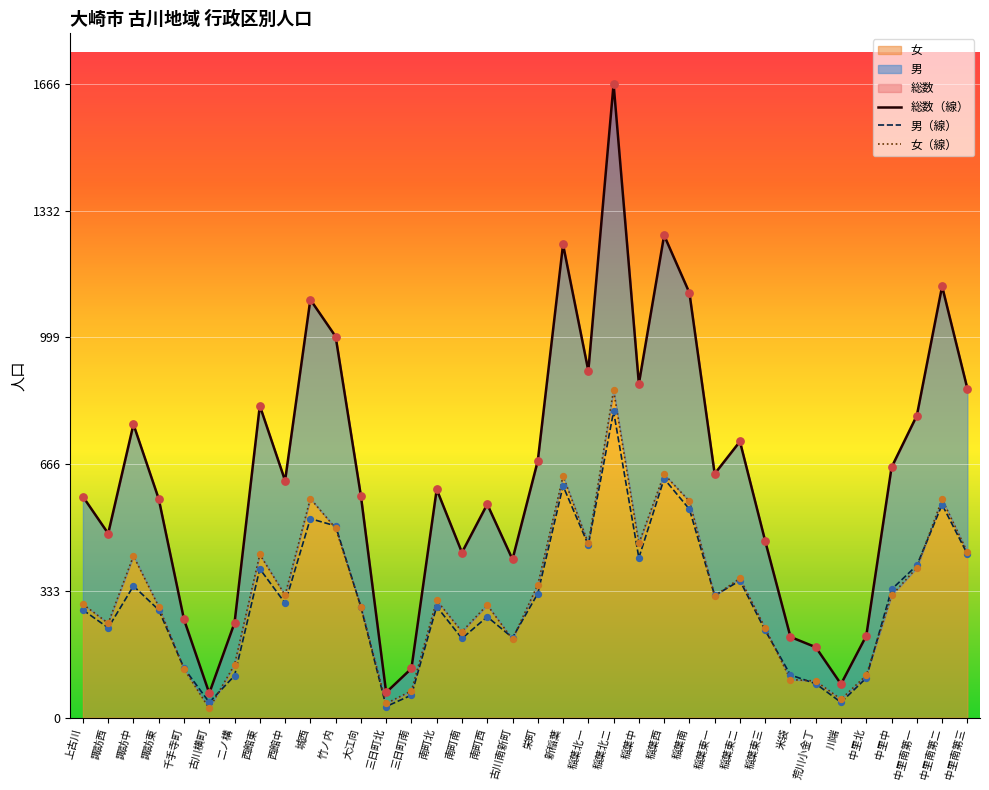

At which category is the sum across all series the highest?

稲葉北二